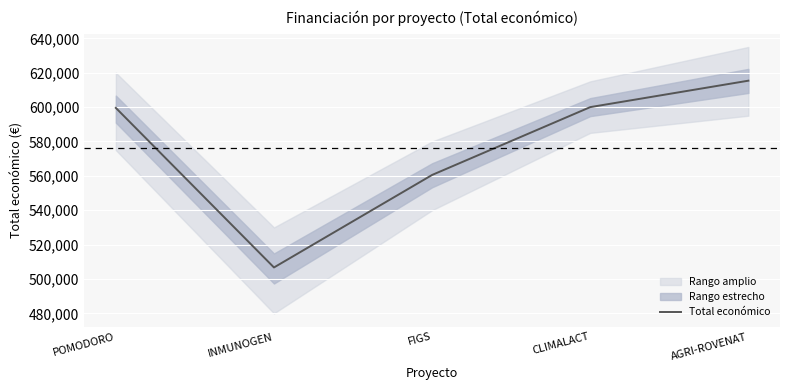

What is the greatest value displayed?

615375